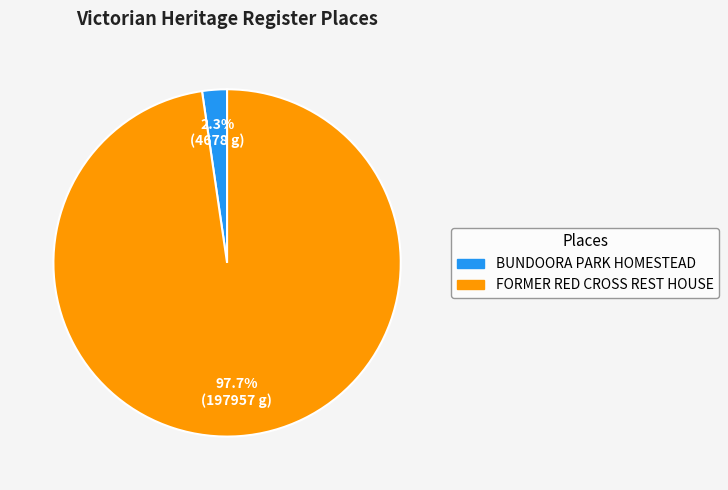

Which slice represents more than half of the pie?

FORMER RED CROSS REST HOUSE